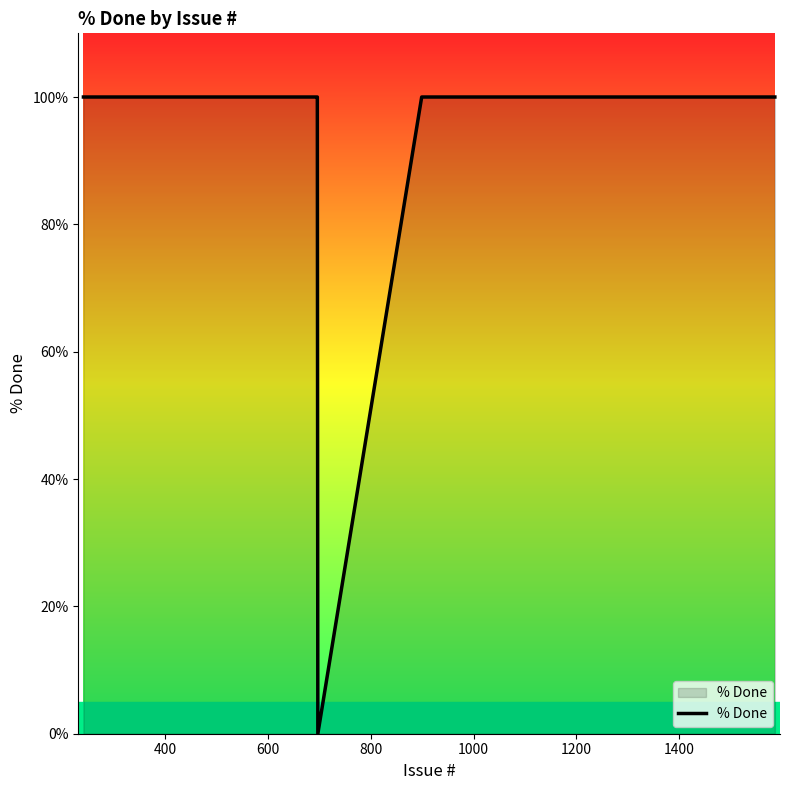

What is the maximum value shown in the chart?

100